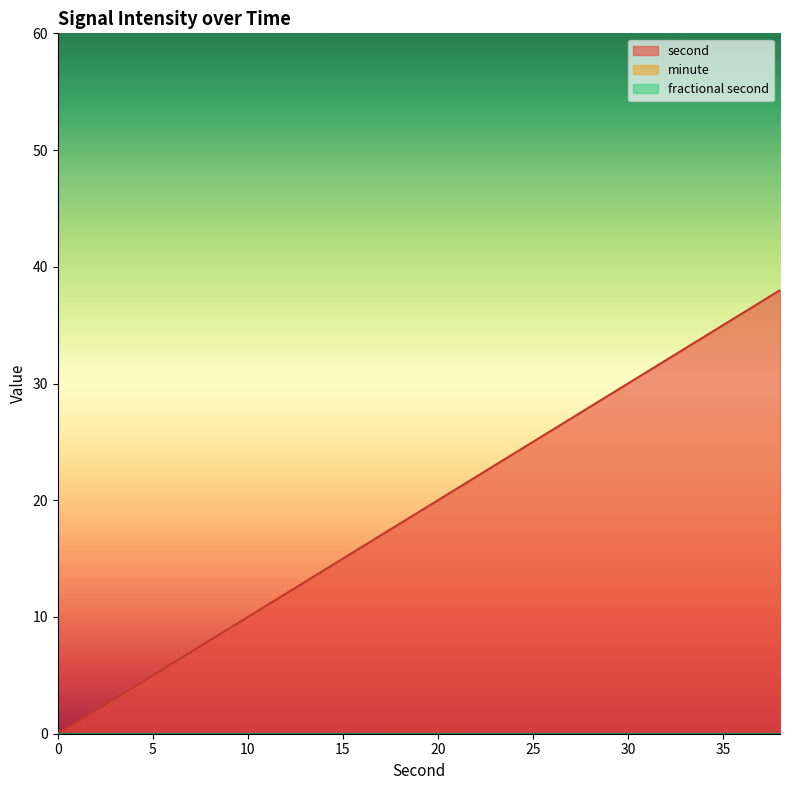

Rank the series at 4 from highest to lowest value.

second, minute, fractional second